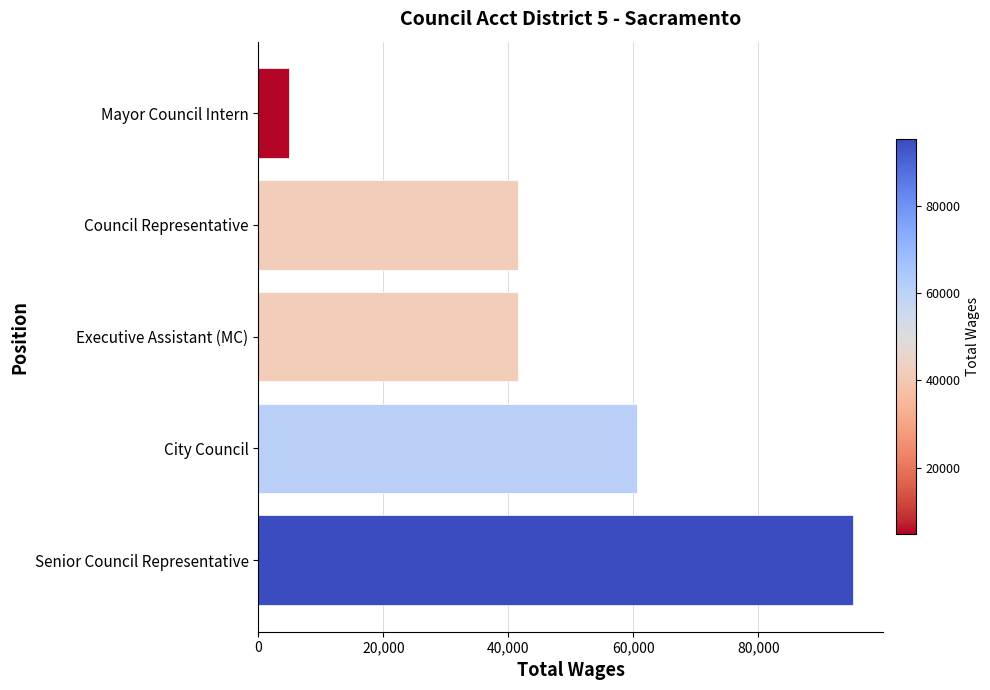

What is the difference between the maximum and second lowest values?

53604